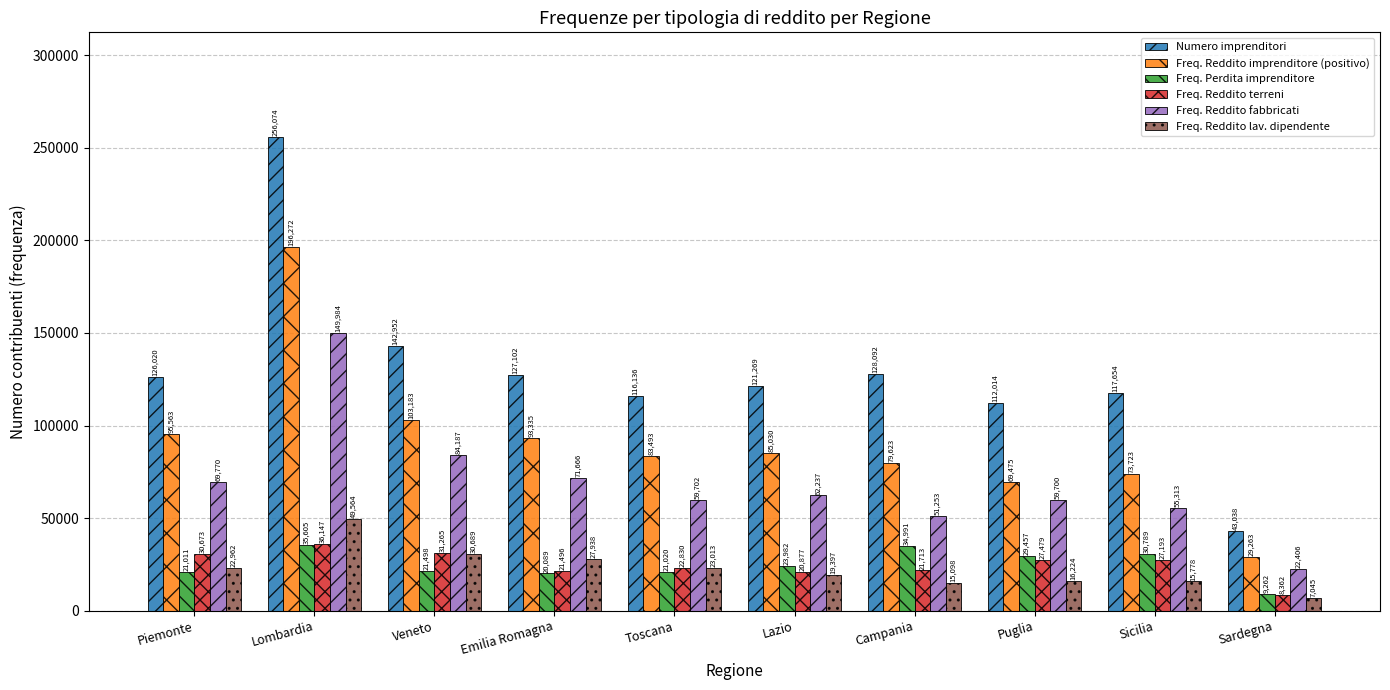

How many data points does each series have?

10